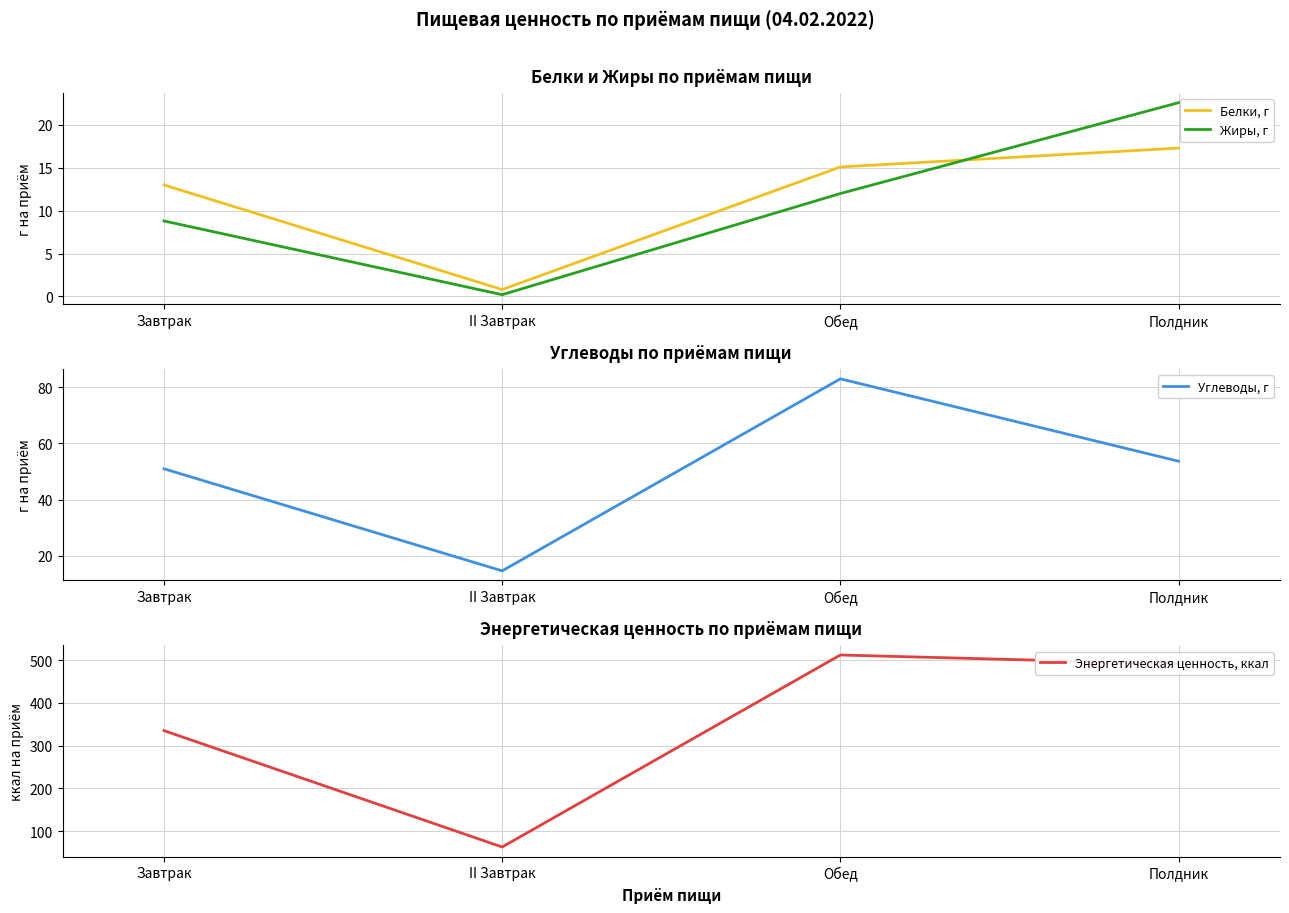

Where does the Энергетическая ценность, ккал series first go above 491?

Обед